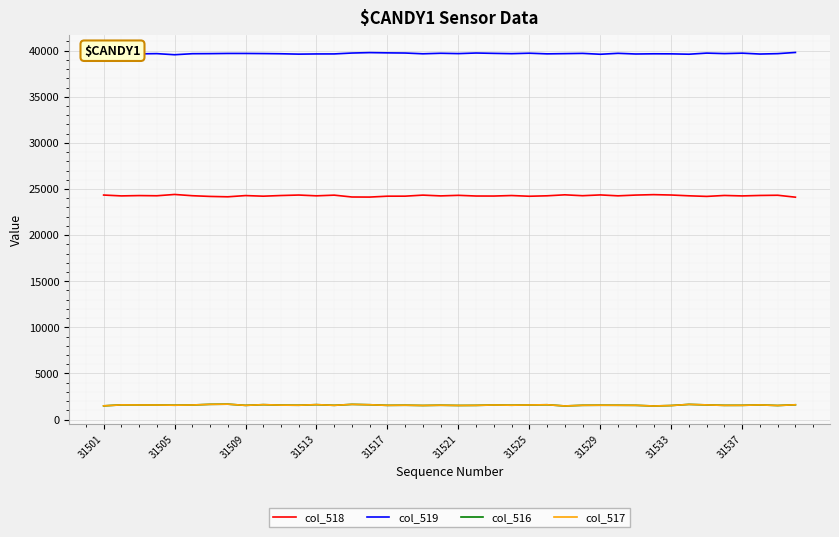

What is the average value of the col_519 series?

39689